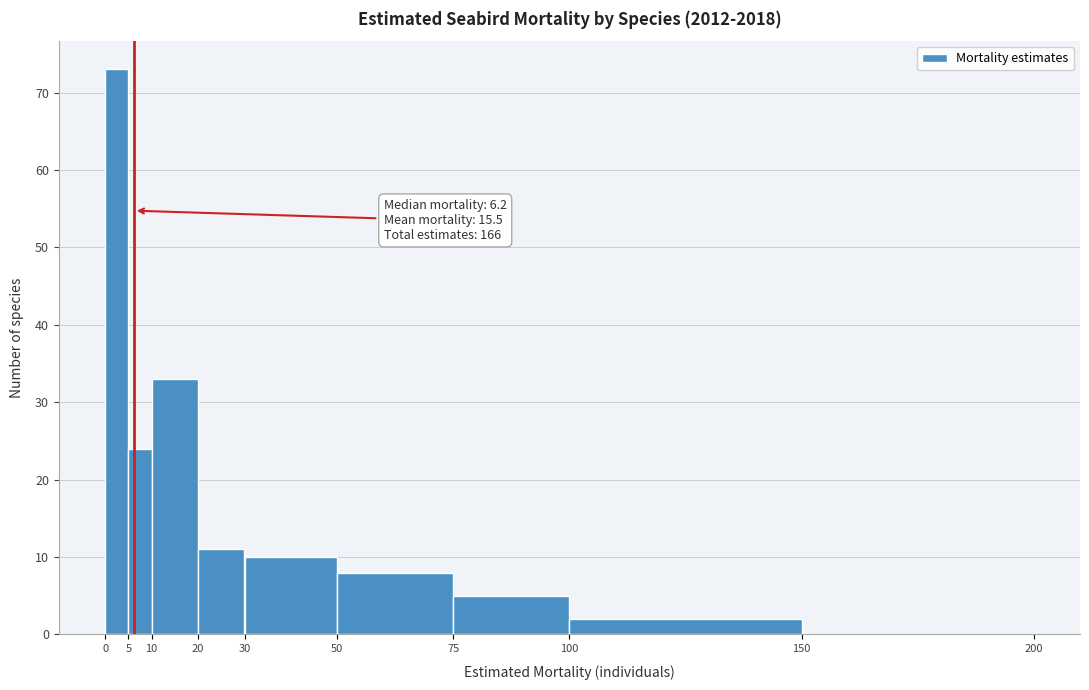

Over which range of the x-axis is the bar tallest?

0 to 5